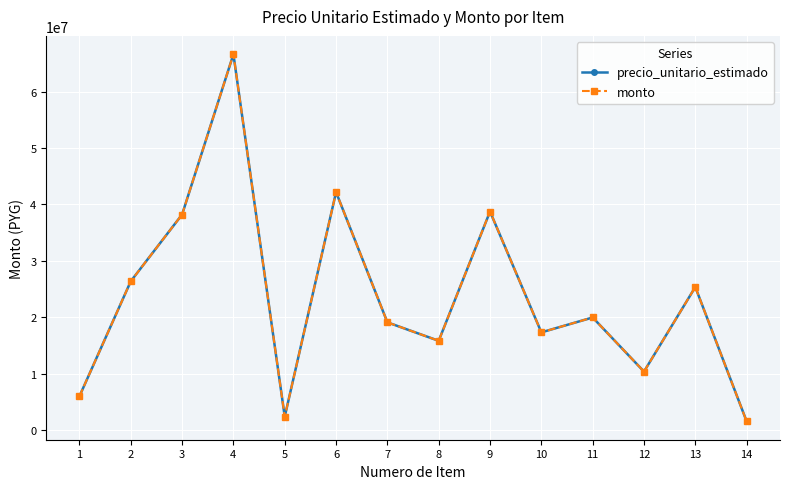

How many data points in precio_unitario_estimado are above 19944265?

6